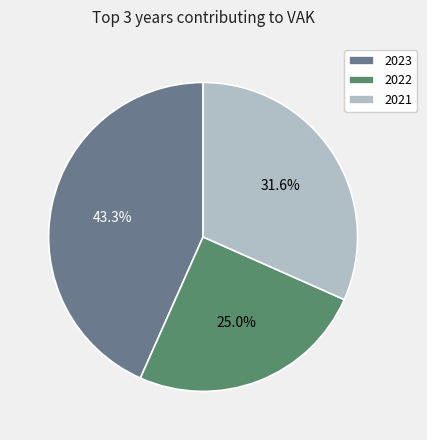

Count the number of slices in the pie.

3